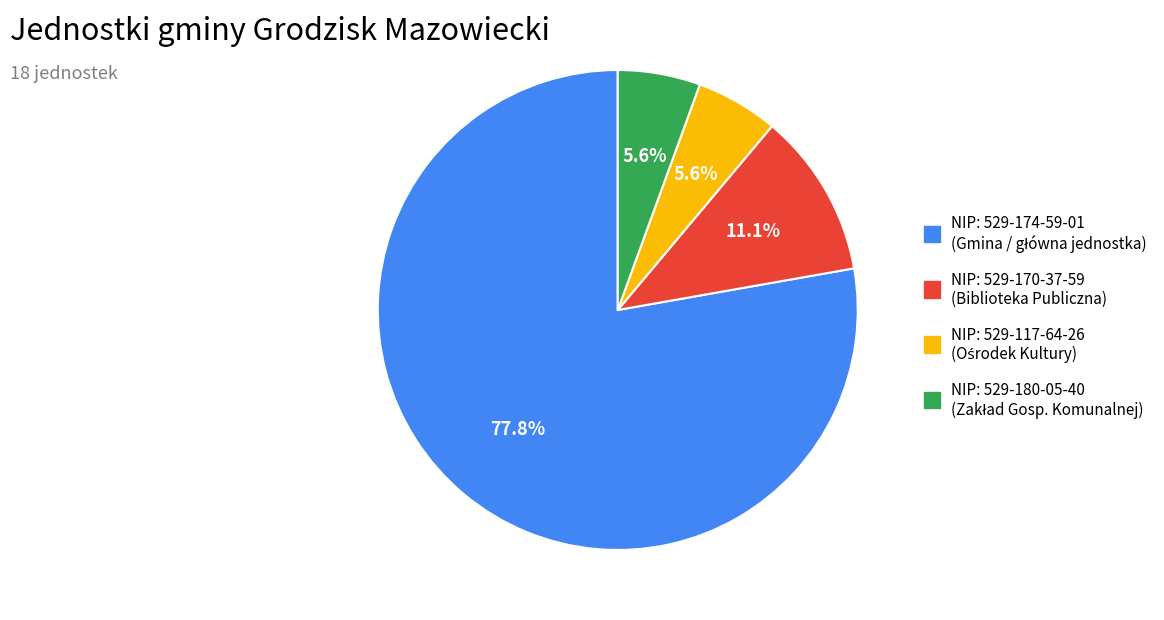

Is there any slice that represents more than half of the pie?

Yes